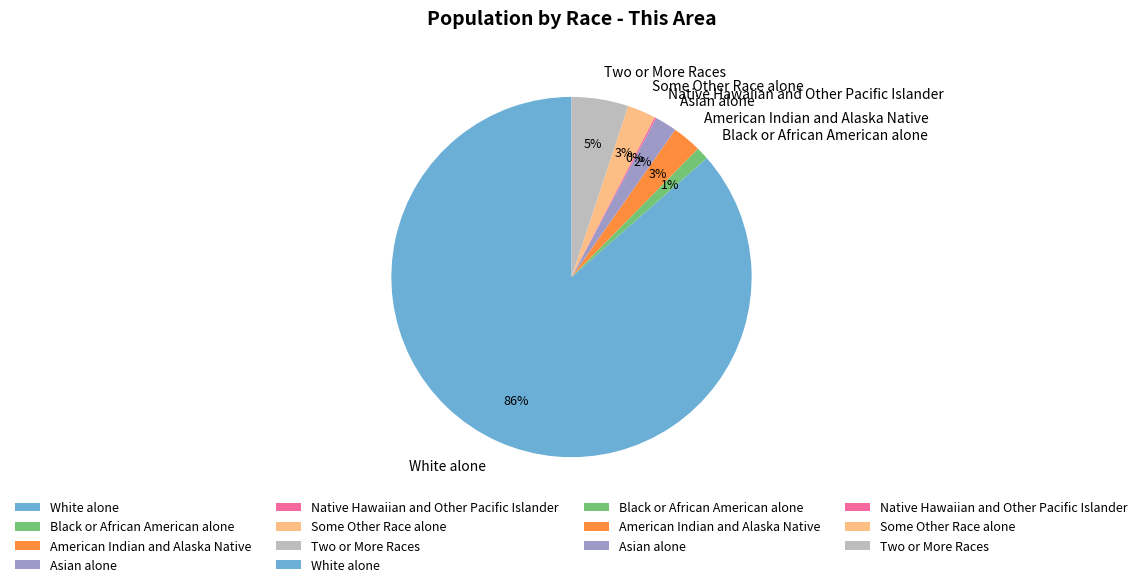

Which slice is the largest?

White alone